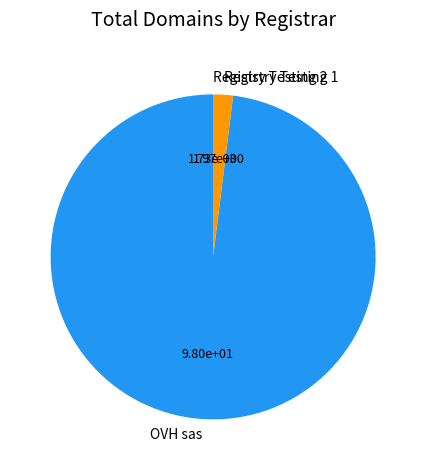

Is it true that Registry Testing 1 is 2% of the pie?

True